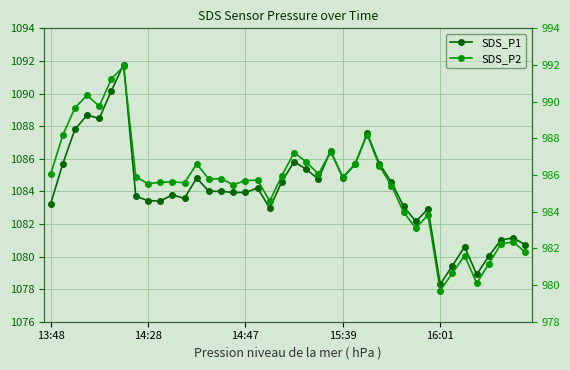

What is the difference between the maximum and minimum values in the SDS_P1 series?

13.5